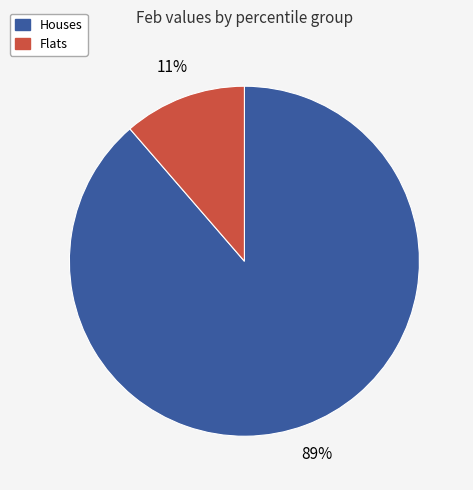

To the nearest percent, what is the average slice percentage?

50%